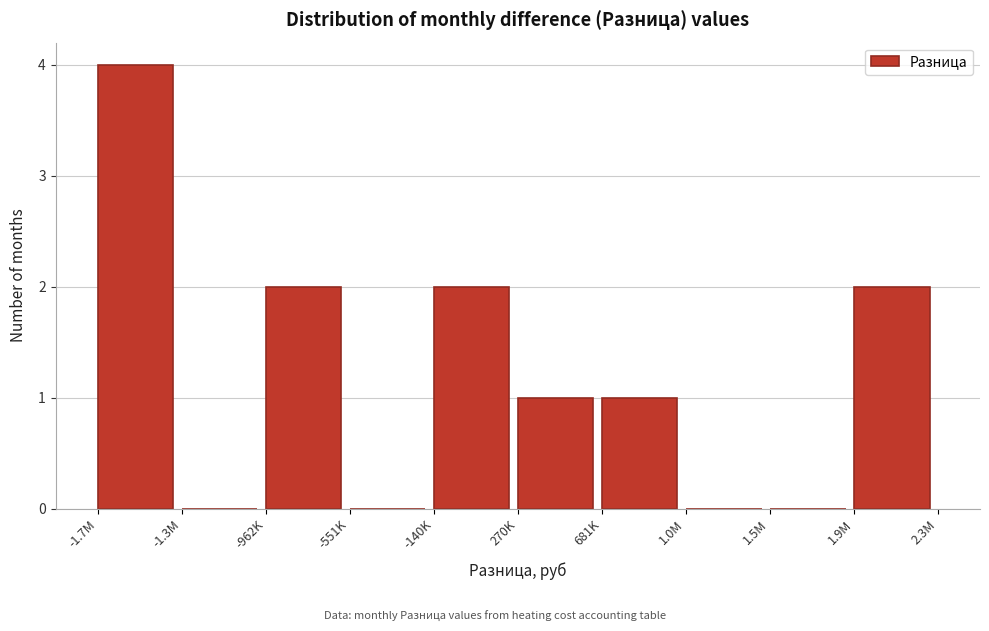

Reading left to right, list all the values displayed in this chart.

-1.7M=4	-1.3M=0	-962K=2	-551K=0	-140K=2	270K=1	681K=1	1.0M=0	1.5M=0	1.9M=2